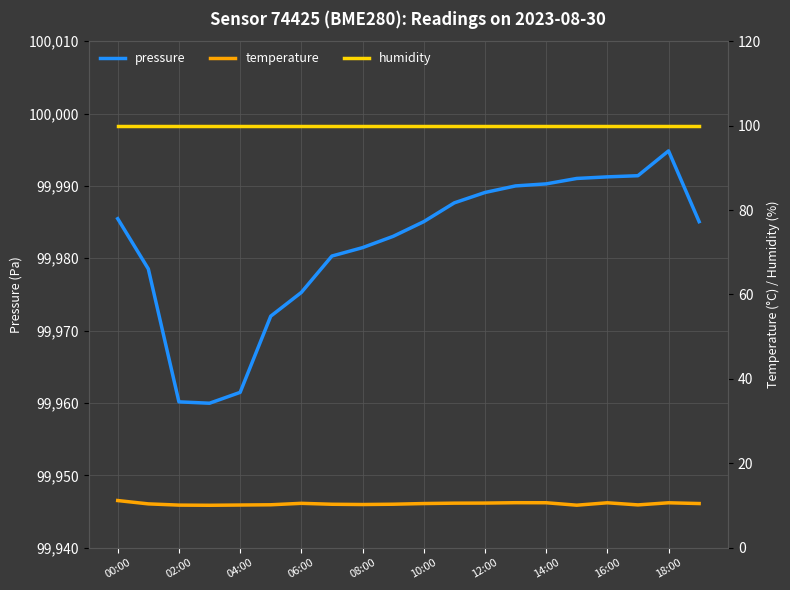

The pressure series shows 99990.0 at 13. True or false?

True